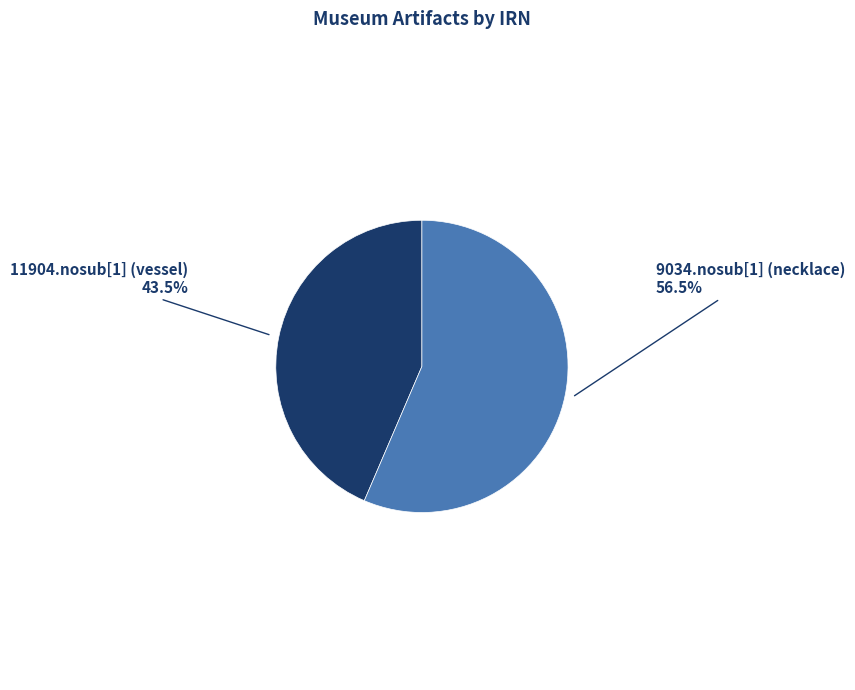

Approximately how many times larger is the value at 9034.nosub[1] (necklace) compared to 11904.nosub[1] (vessel)?

1.3